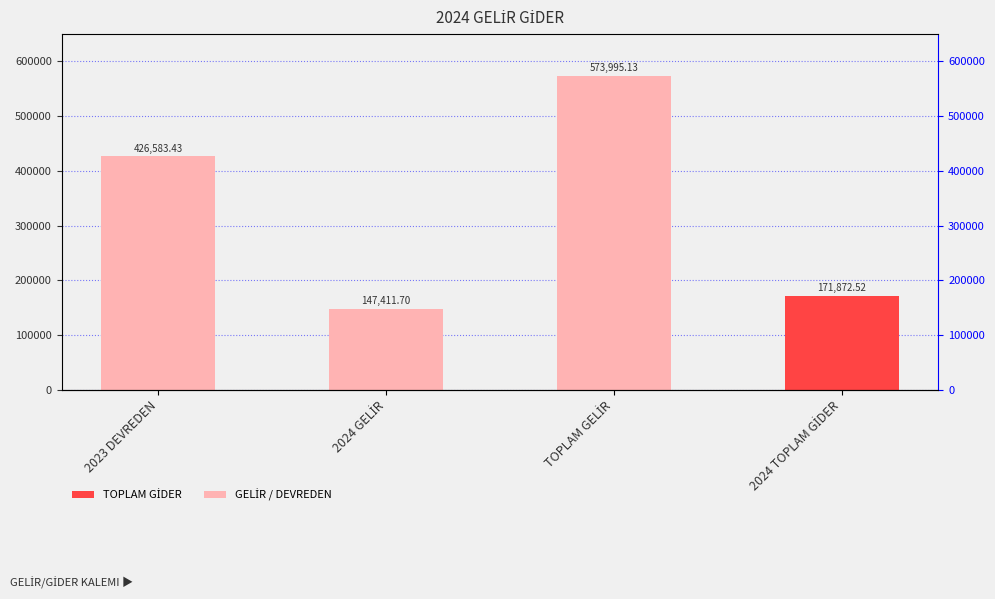

What is the sum of all values?

1319862.8